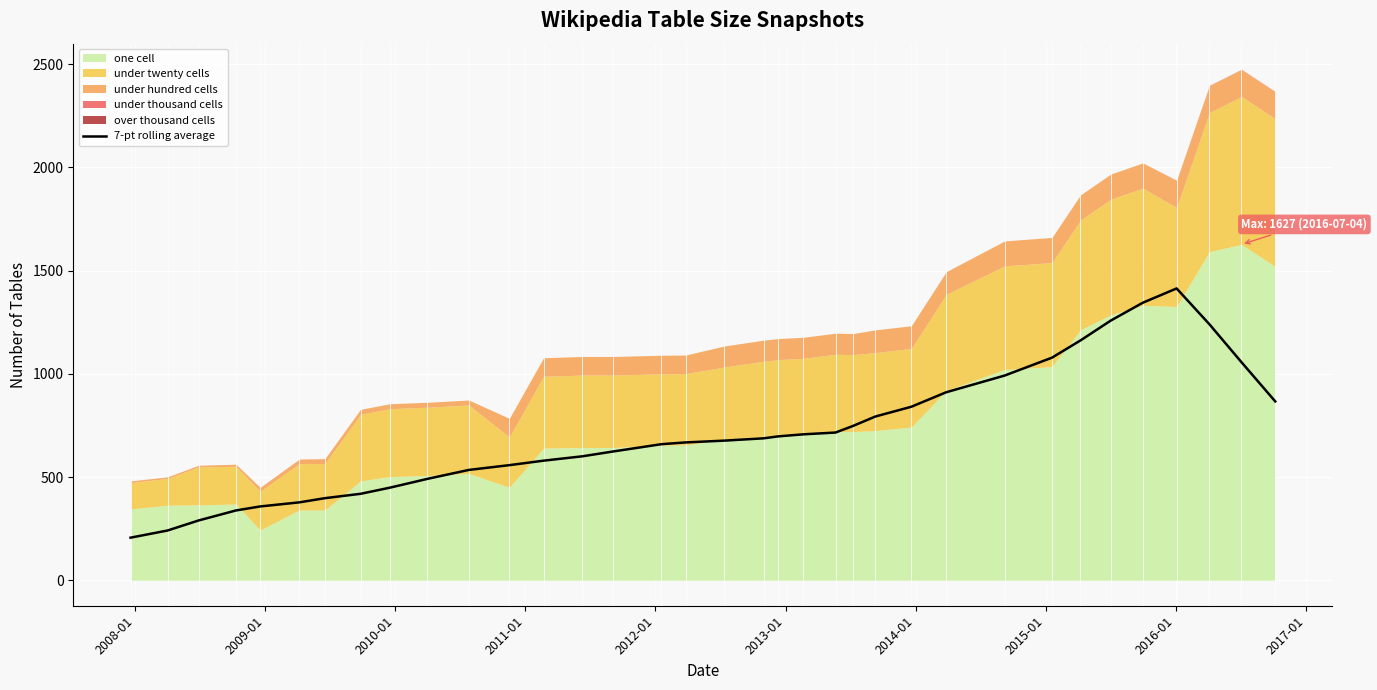

What is the maximum value for 7-pt rolling average?

1413.7